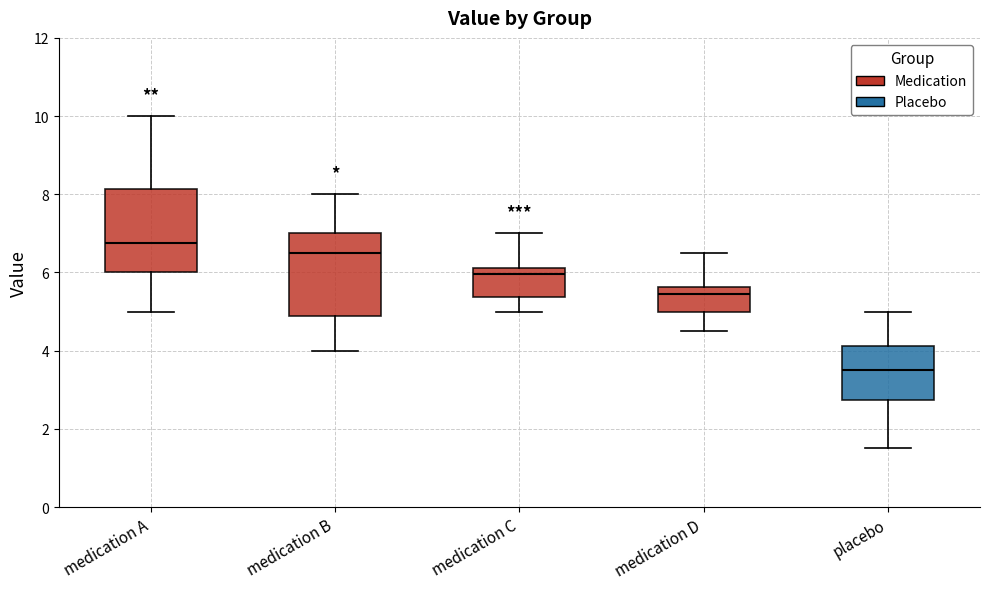

Where is the lower edge of the box for medication C on the y-axis? The values are not printed on the chart, so give them approximately, as read against the axis.

5.4